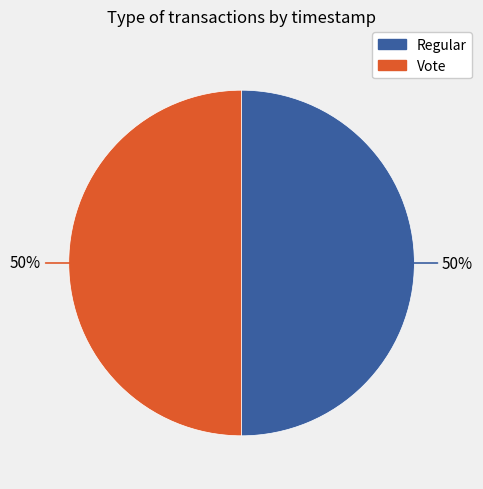

Is it true that Vote is 50% of the pie?

True